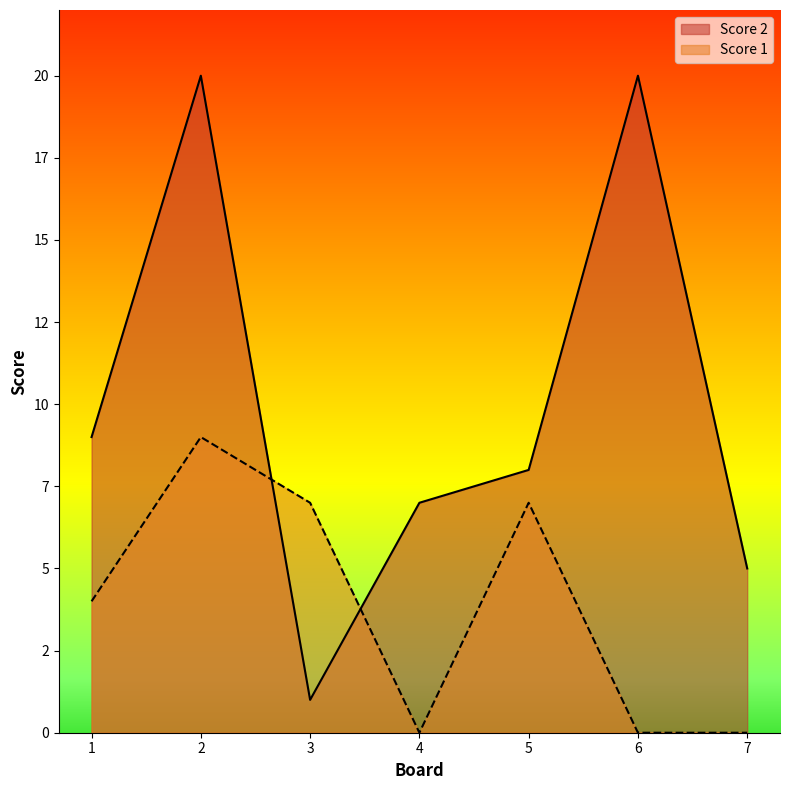

True or false: Score 1 has a value of 0 at 6.

True